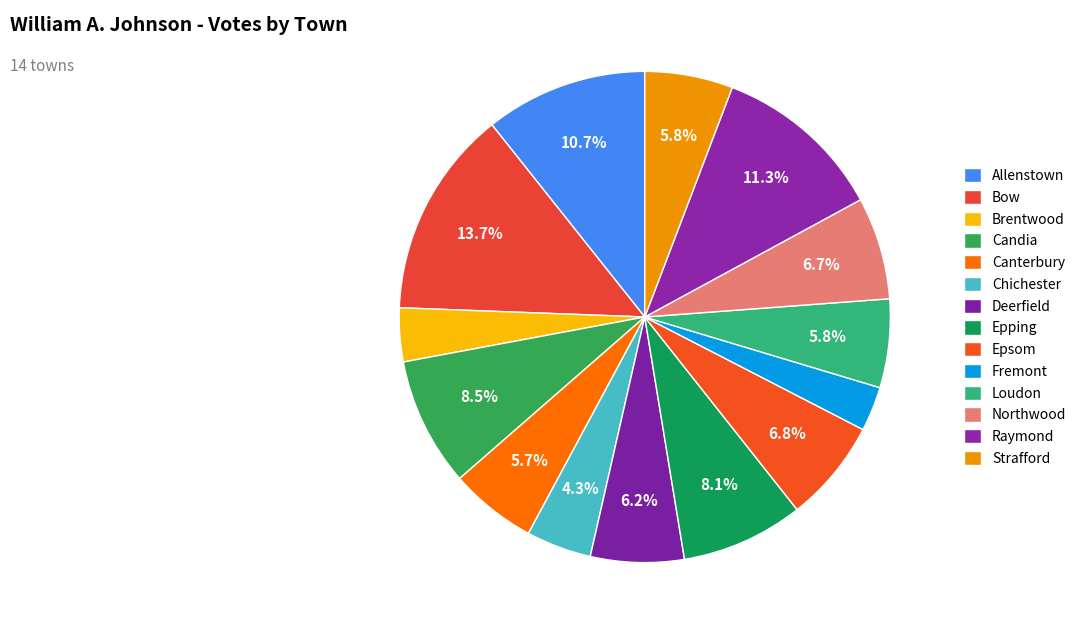

To the nearest percent, what is the average slice percentage?

7%